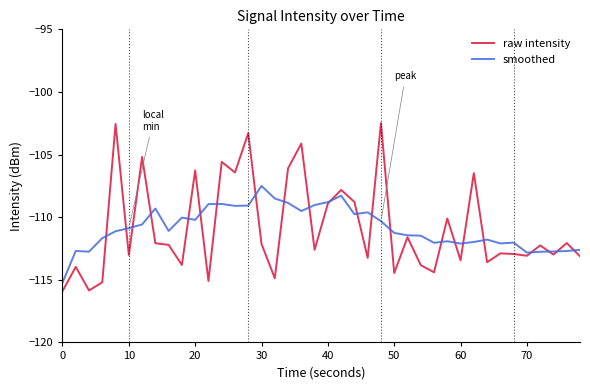

Which series has the widest spread of values?

raw intensity